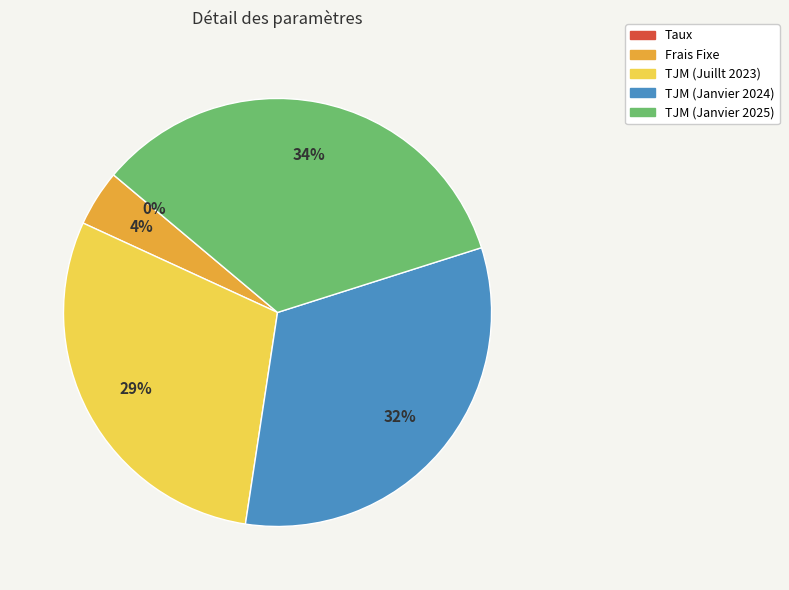

The TJM (Juillt 2023) slice represents 29% of the pie. True or false?

True